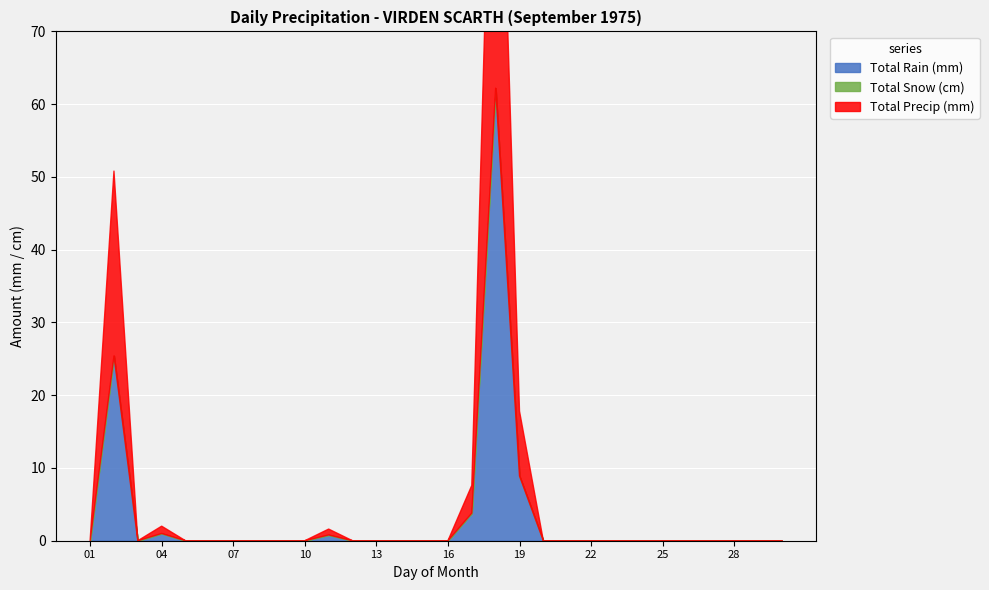

Reading left to right, what are all the values shown in this chart?

Total Rain (mm): 0.0	25.4	0.0	1.0	0.0	0.0	0.0	0.0	0.0	0.0	0.8	0.0	0.0	0.0	0.0	0.0	3.8	62.2	8.9	0.0	0.0	0.0	0.0	0.0	0.0	0.0	0.0	0.0	0.0	0.0
Total Snow (cm): 0.0	0.0	0.0	0.0	0.0	0.0	0.0	0.0	0.0	0.0	0.0	0.0	0.0	0.0	0.0	0.0	0.0	0.0	0.0	0.0	0.0	0.0	0.0	0.0	0.0	0.0	0.0	0.0	0.0	0.0
Total Precip (mm): 0.0	25.4	0.0	1.0	0.0	0.0	0.0	0.0	0.0	0.0	0.8	0.0	0.0	0.0	0.0	0.0	3.8	62.2	8.9	0.0	0.0	0.0	0.0	0.0	0.0	0.0	0.0	0.0	0.0	0.0